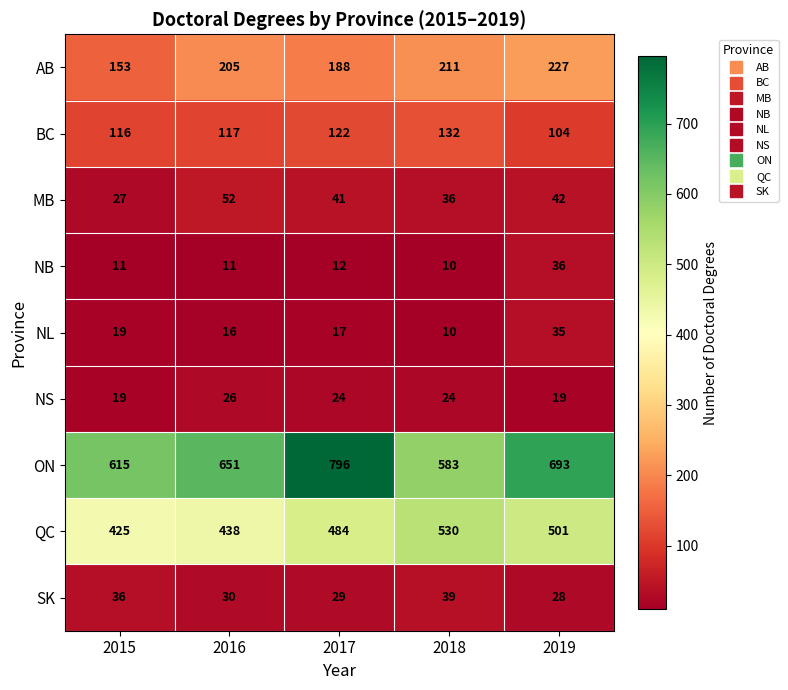

What is the maximum value shown in the chart?

796